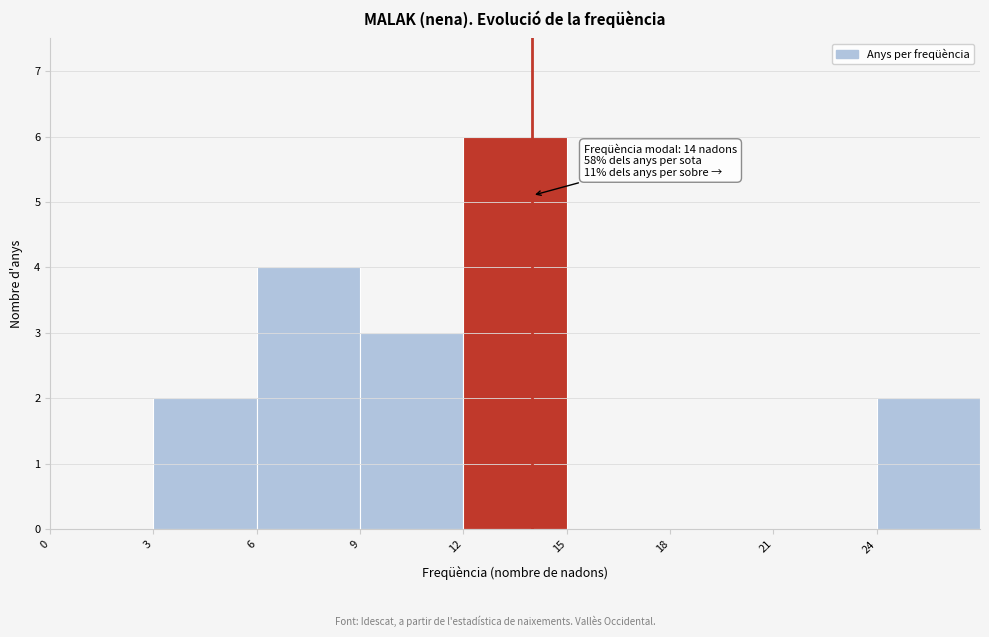

Over which range of the x-axis is the bar tallest?

12 to 15